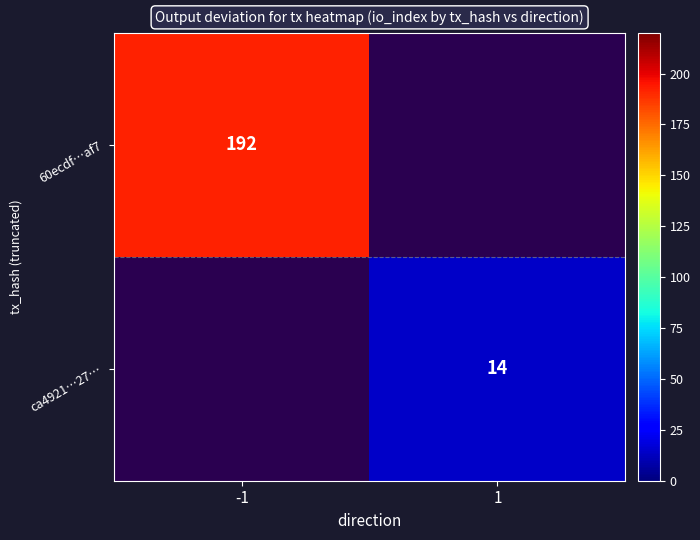

The value of ca4921…27… at 1 is 14. True or false?

True